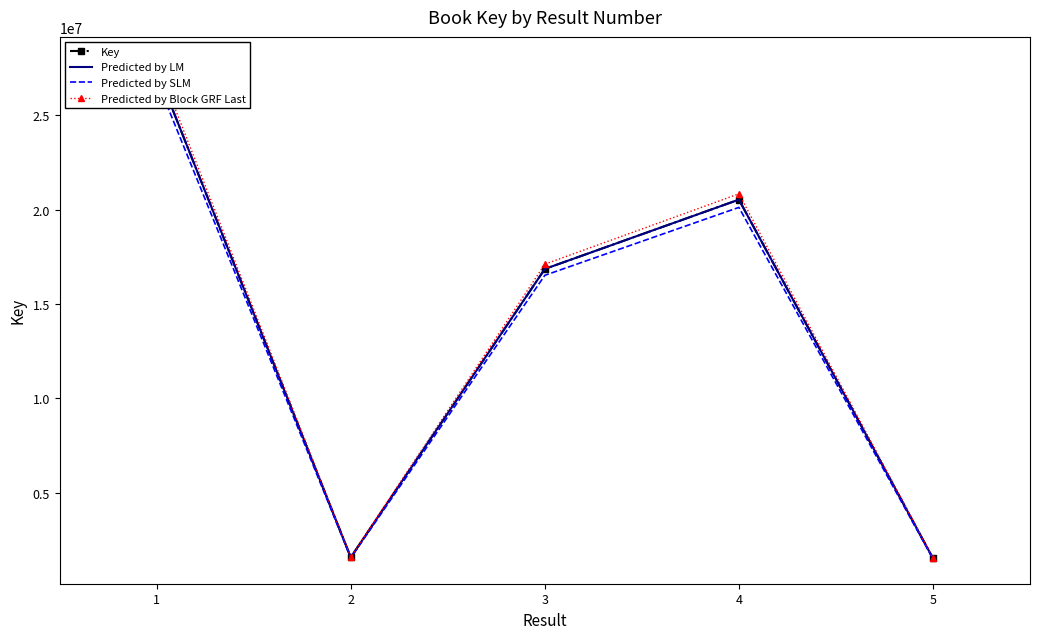

Which label corresponds to the largest value in the chart?

1